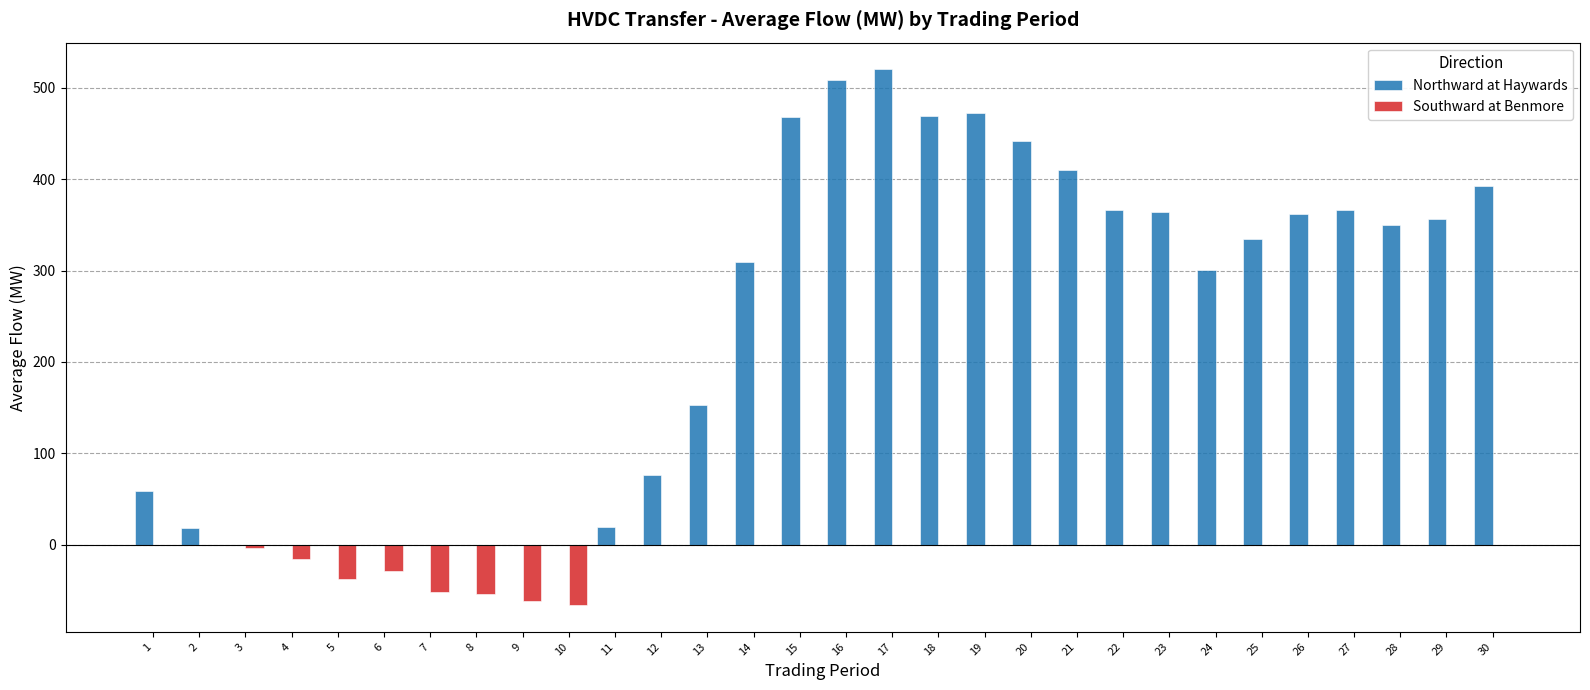

What is the total value across all series at 5?

-38